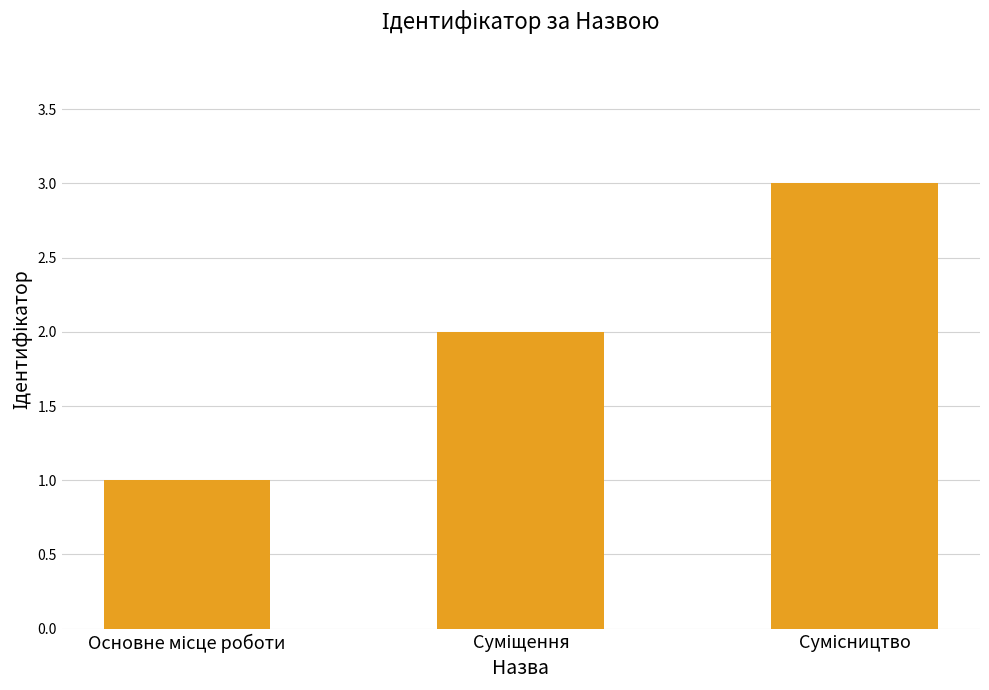

Count the number of categories in the chart.

3